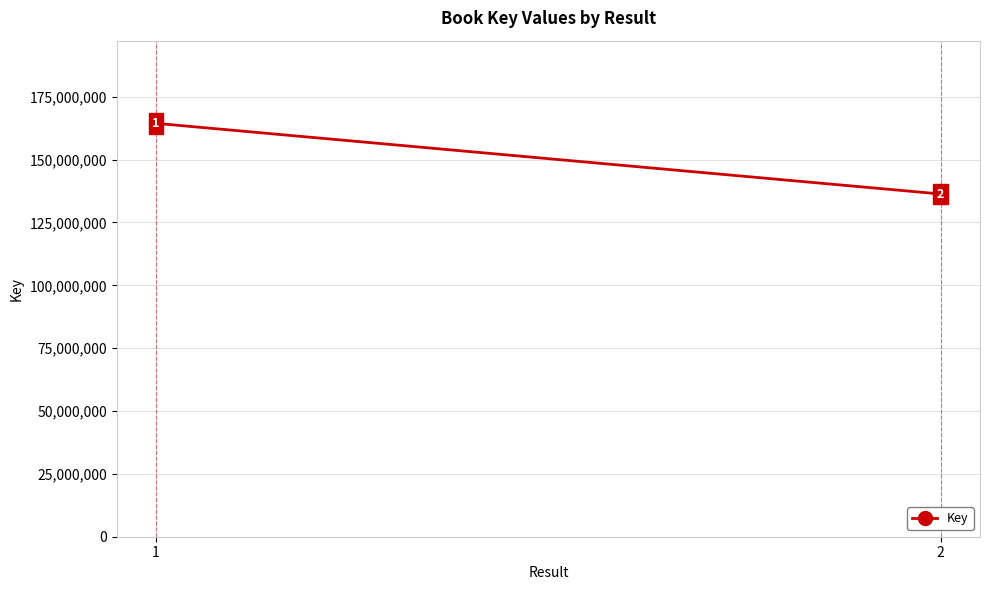

Approximately how many times larger is the value at 1 compared to 2?

1.2